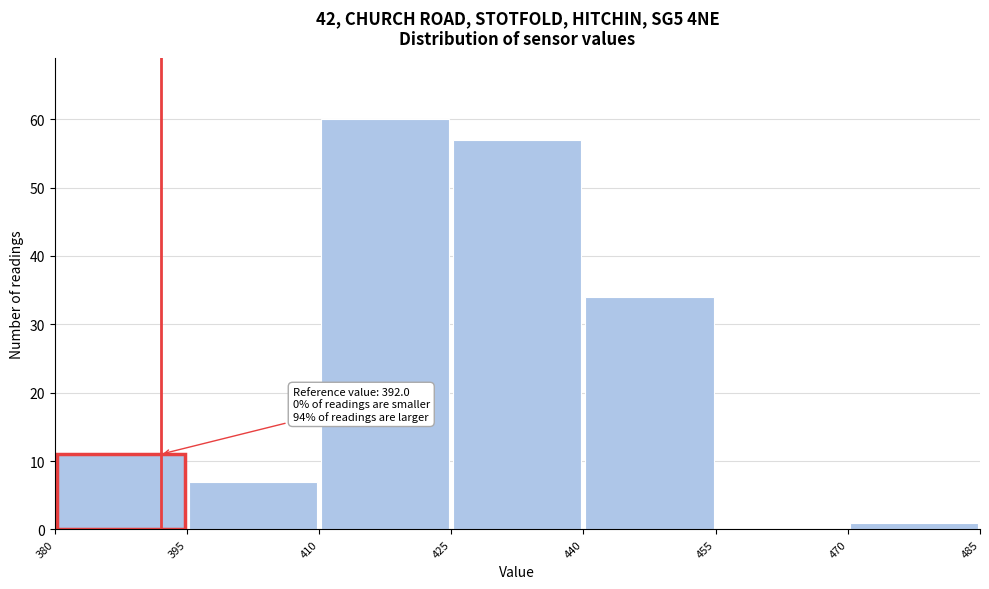

Over which range of the x-axis is the bar tallest?

410 to 425